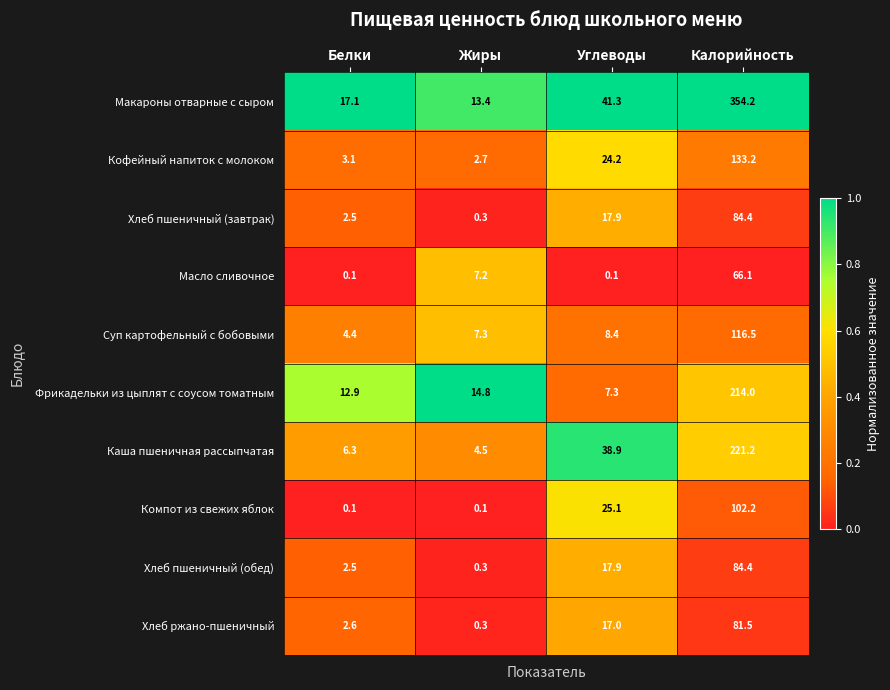

How many data points does each series have?

4